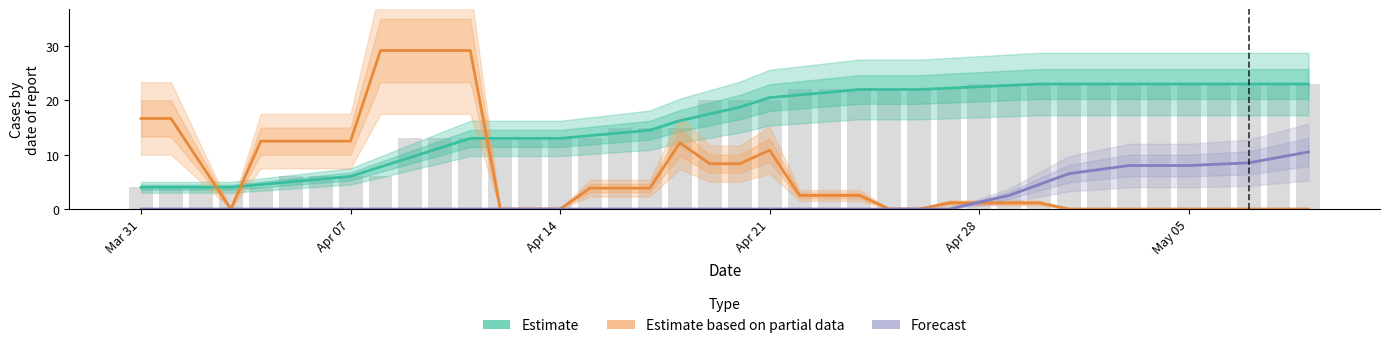

How many groups of bars are there?

40